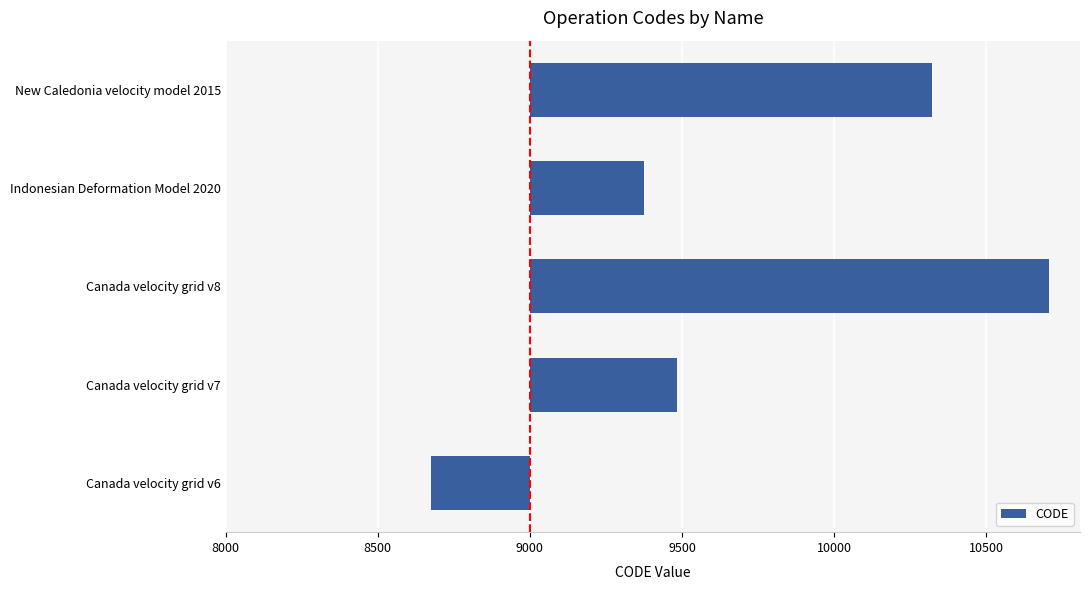

At which label is the value closest to 691?

Canada velocity grid v7